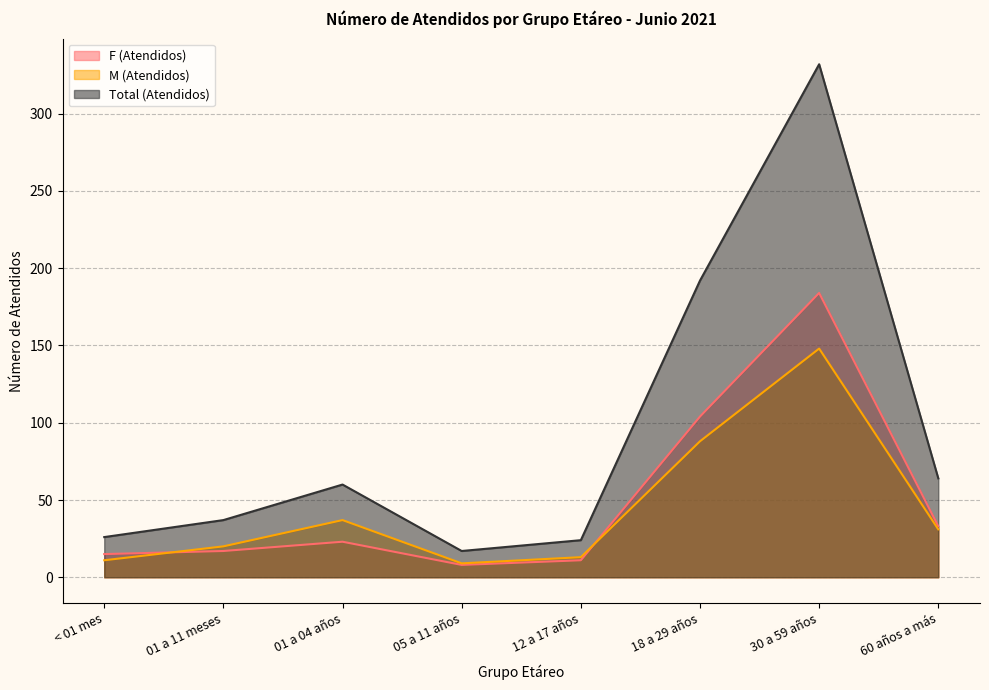

Rank the series by their maximum value, from lowest to highest.

M (Atendidos), F (Atendidos), Total (Atendidos)